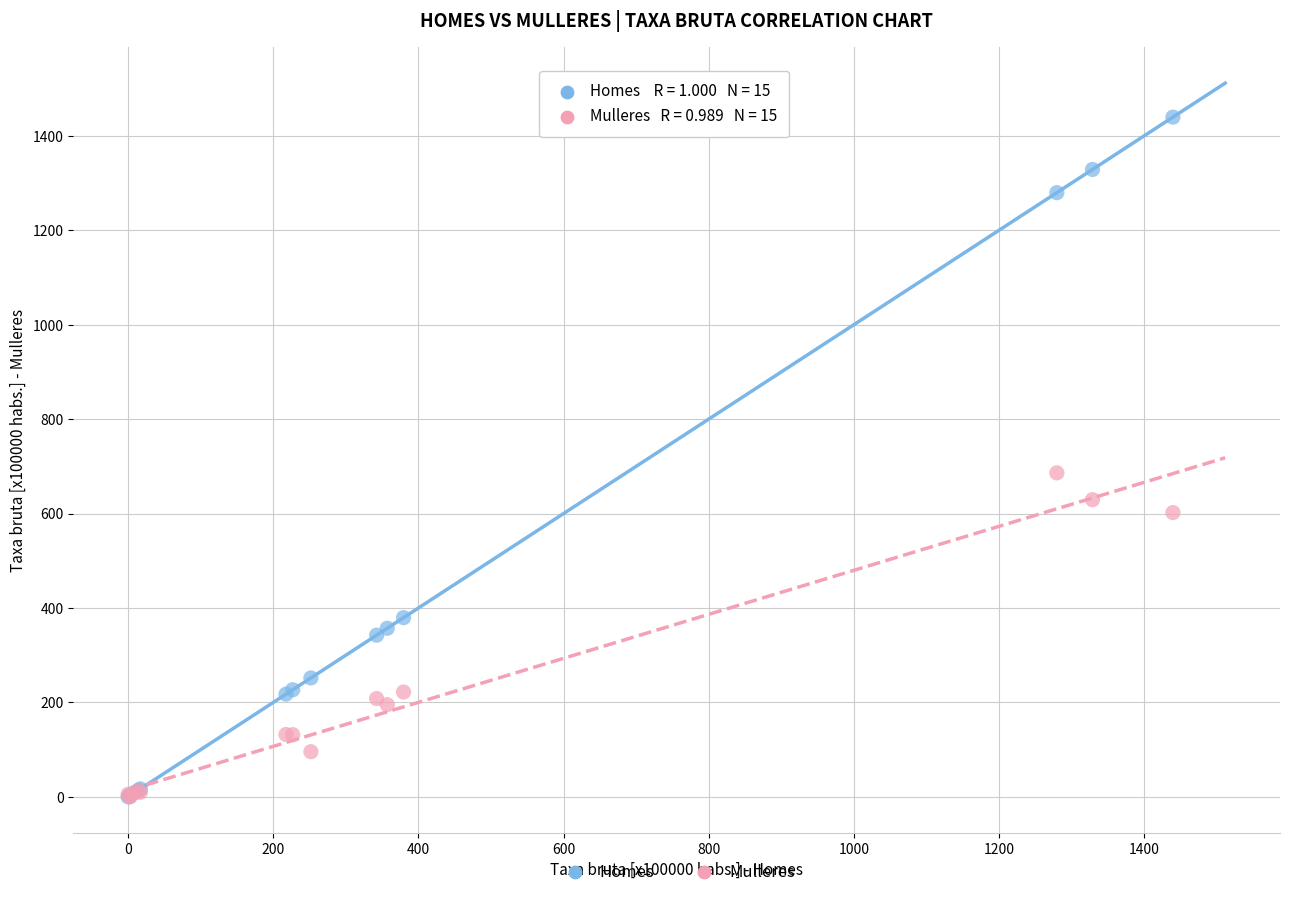

In the Homes series, what Y value is closest to 719?

379.5